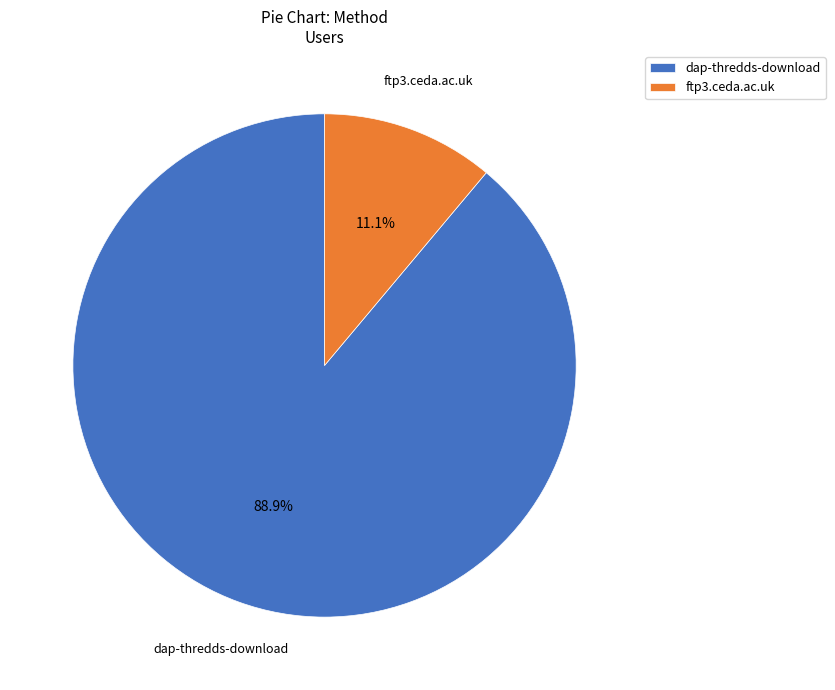

True or false: dap-thredds-download accounts for 78% of the total.

False